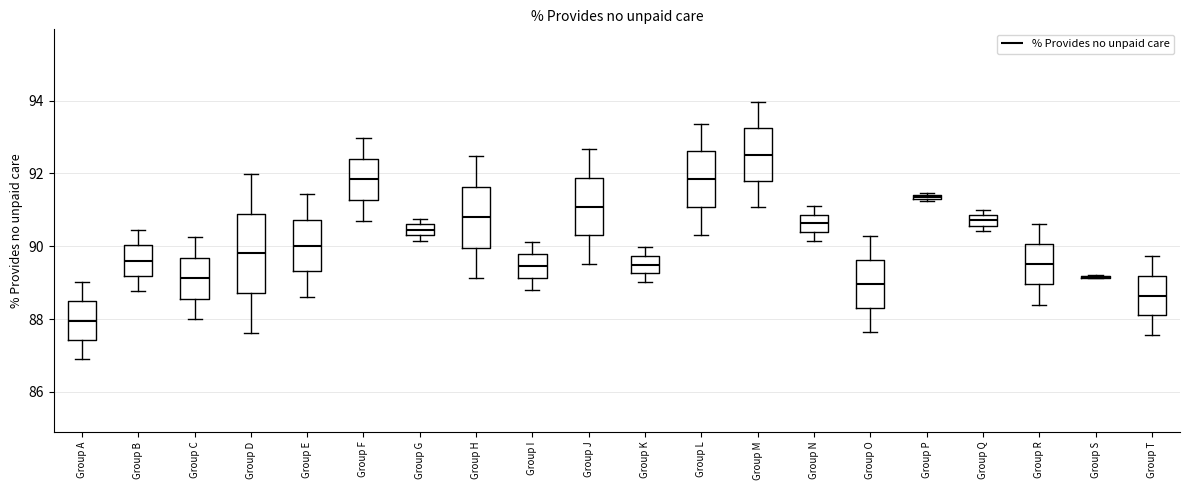

Comparing the boxes themselves (not the whiskers), which one is the tallest?

Group D